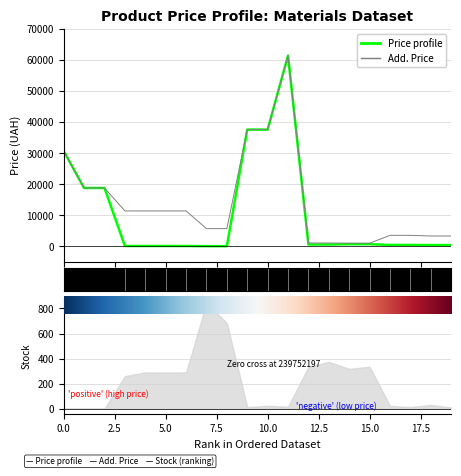

What is the value of the Price point at the 7th from the left?

114.1